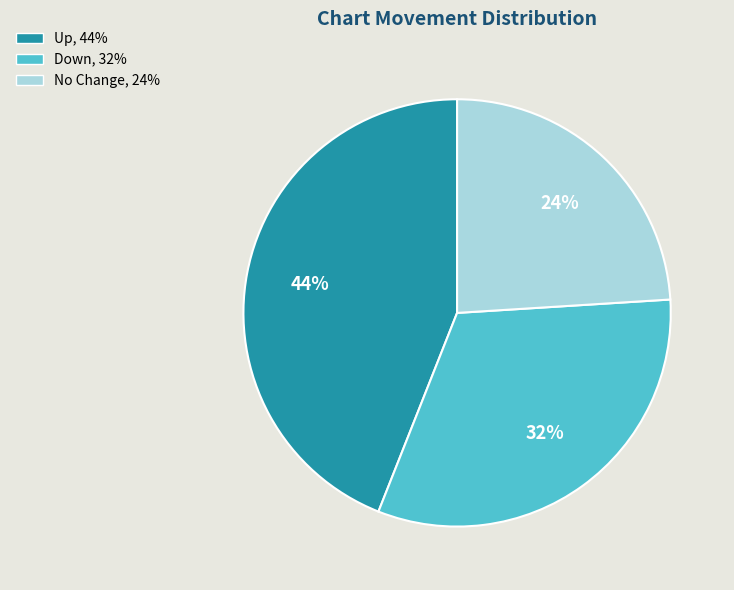

Is there a majority slice in this chart?

No